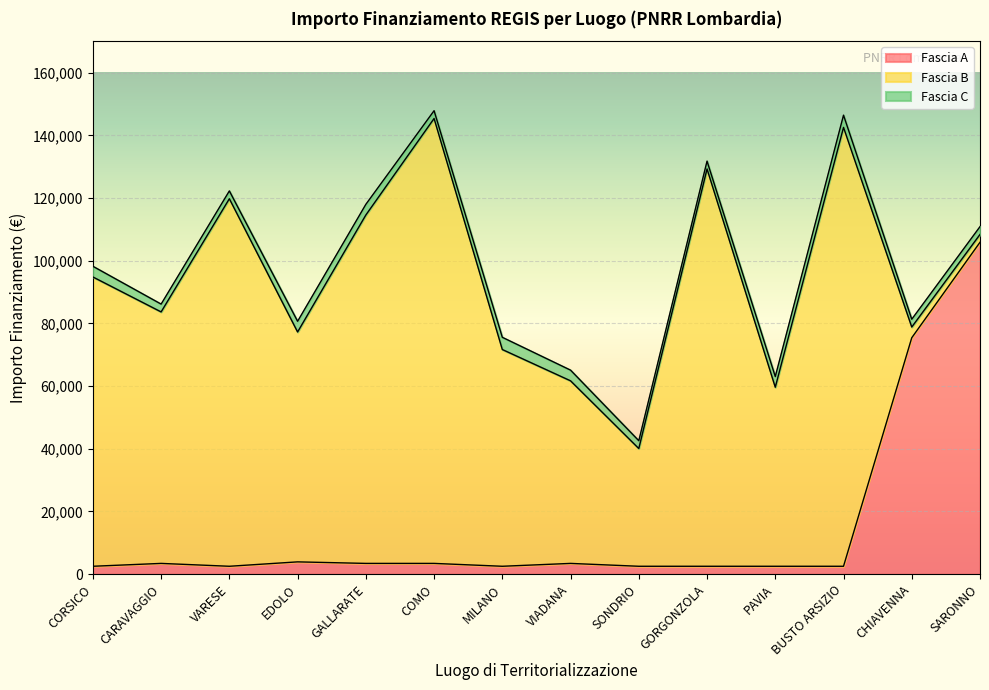

At which category is the sum across all series the highest?

COMO